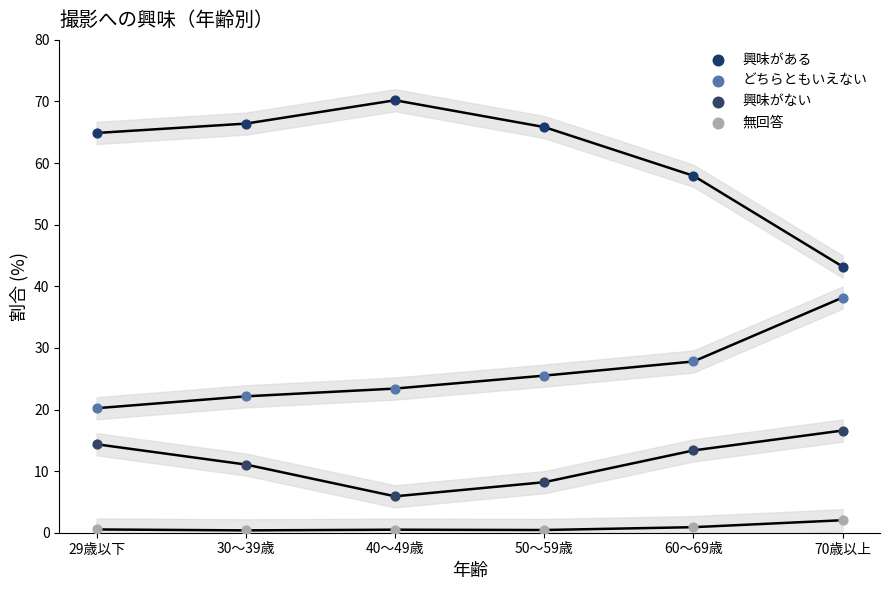

Across all data points, what is the range of Y values (max minus min)?

69.8